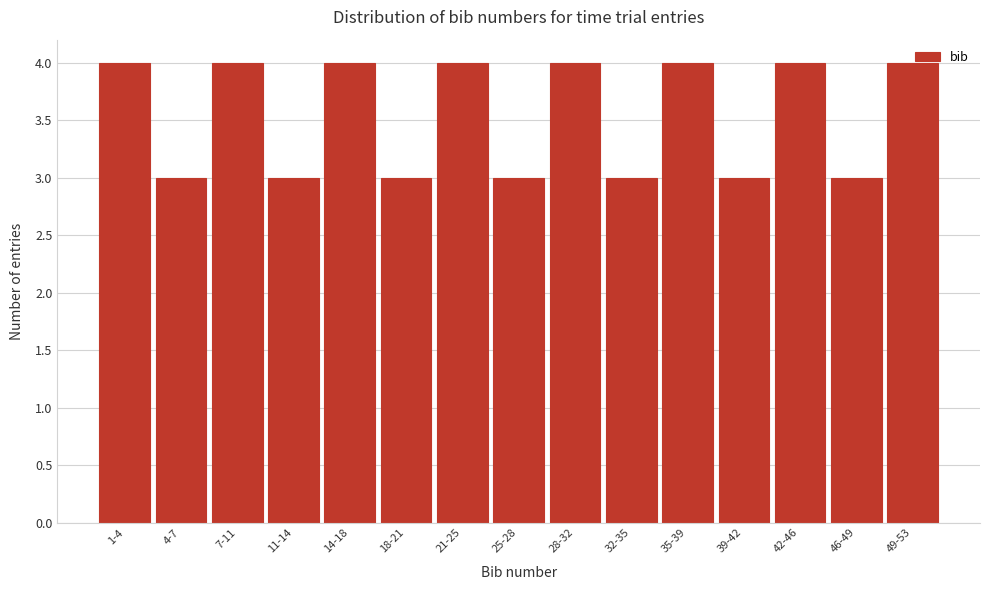

What is the sum of all values?

53